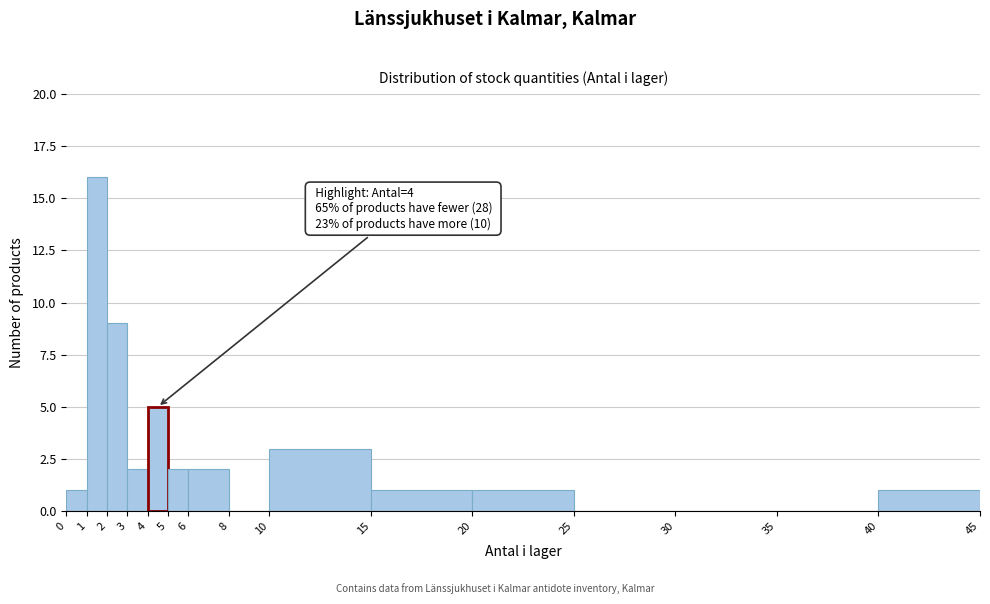

Which range on the x-axis has the tallest bar?

1 to 2